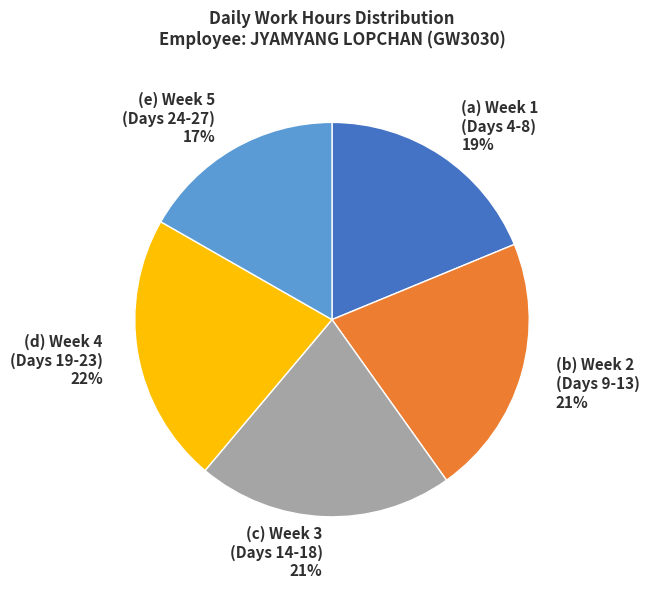

Is there any slice that represents more than half of the pie?

No